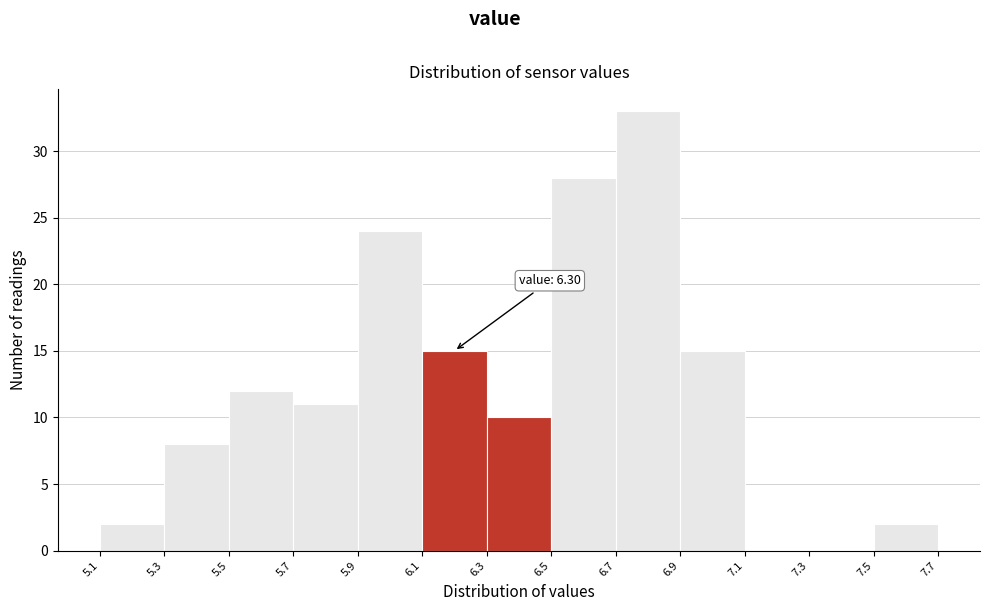

Over which range of the x-axis is the bar tallest?

6.7 to 6.9